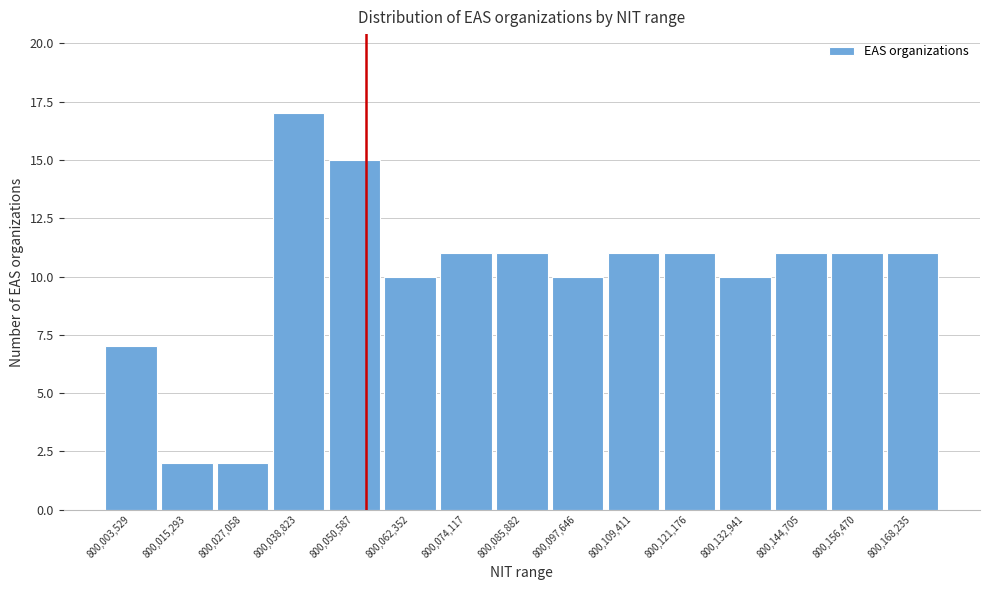

Reading right to left, list all the values displayed in this chart.

11	11	11	10	11	11	10	11	11	10	15	17	2	2	7